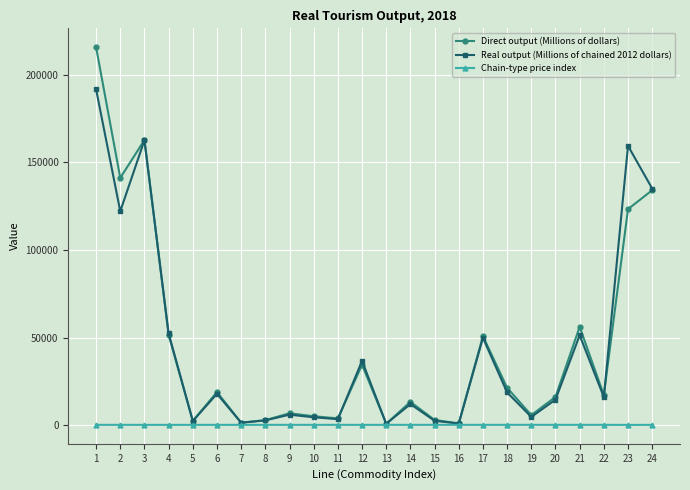

What is the difference between the maximum and second lowest values in the Chain-type price index series?

27.8